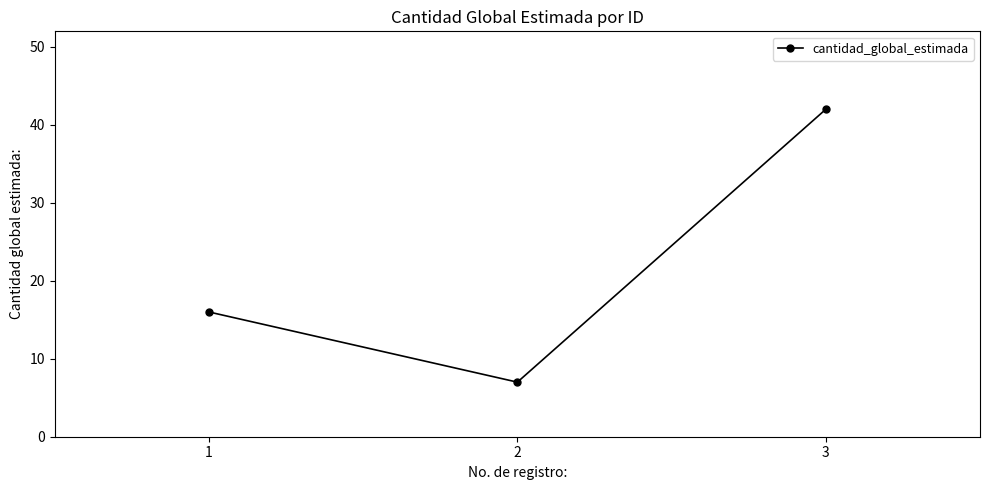

What is the minimum value shown in the chart?

7